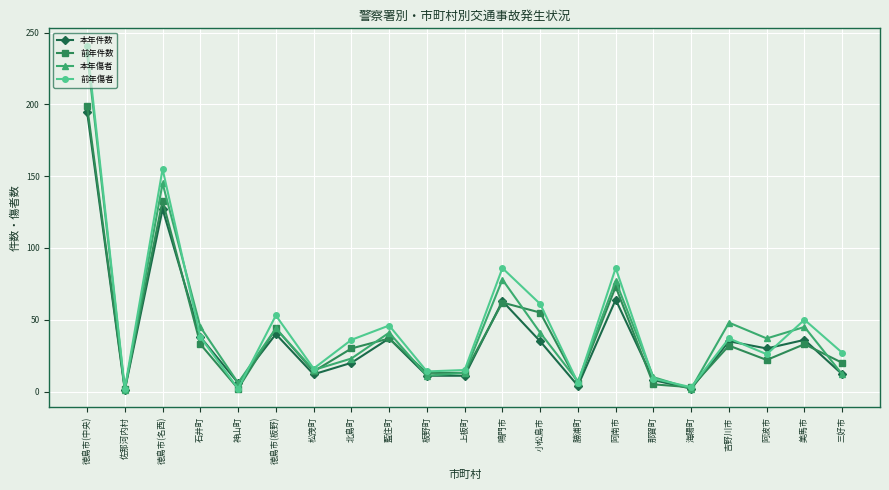

What is the approximate value of 本年傷者 at 石井町?

45